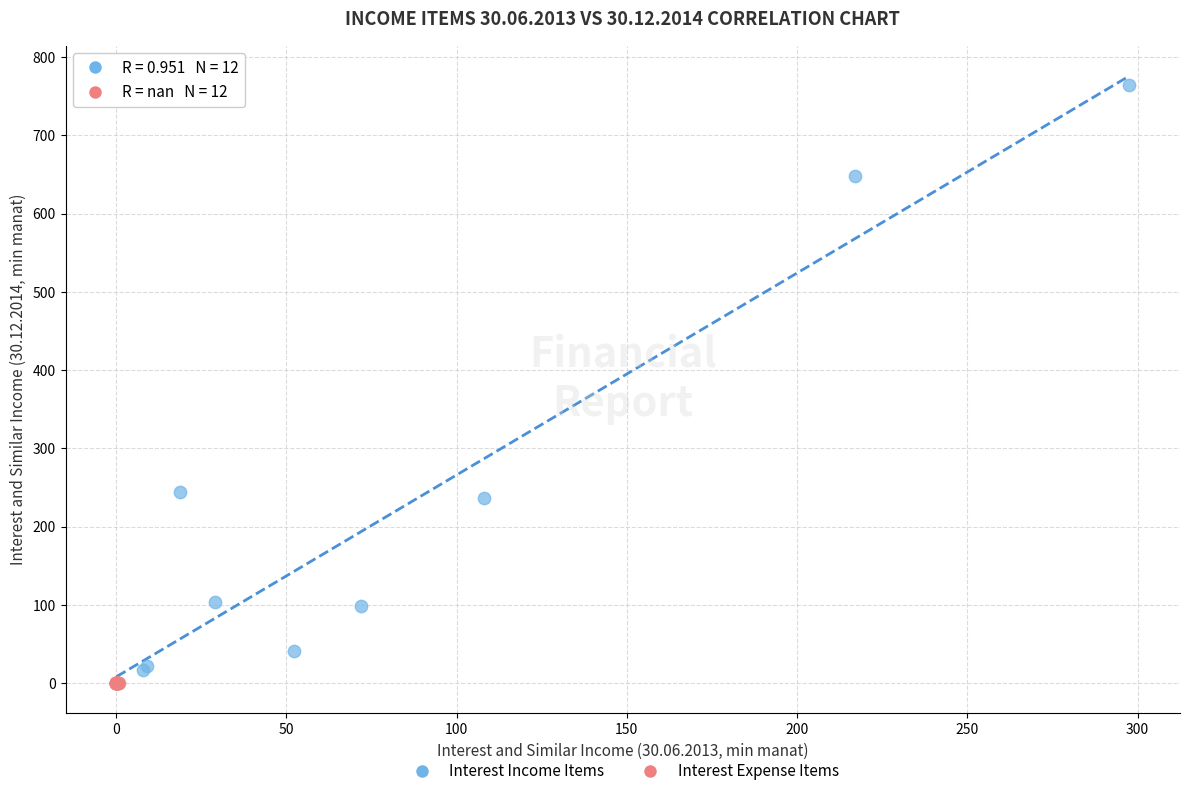

Which series has the widest spread of Y values?

Interest Income Items